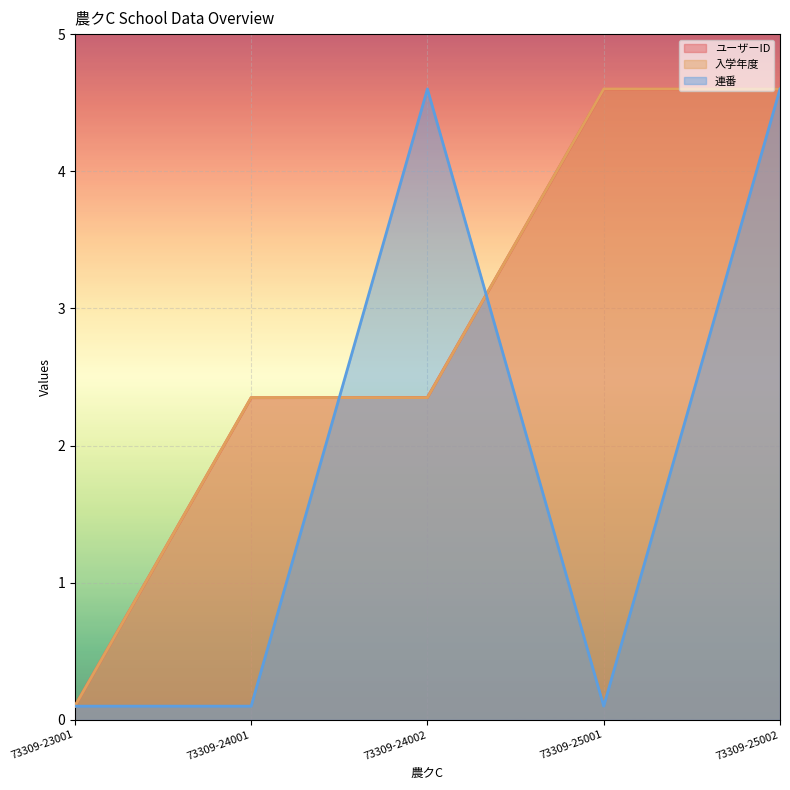

List the labels in order of 連番 value, largest first.

73309-24002, 73309-25002, 73309-23001, 73309-24001, 73309-25001